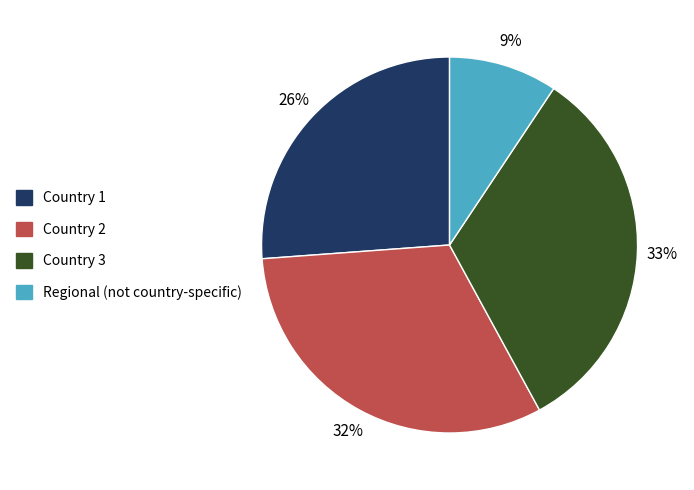

To the nearest percent, what portion does Regional (not country-specific) represent?

9%